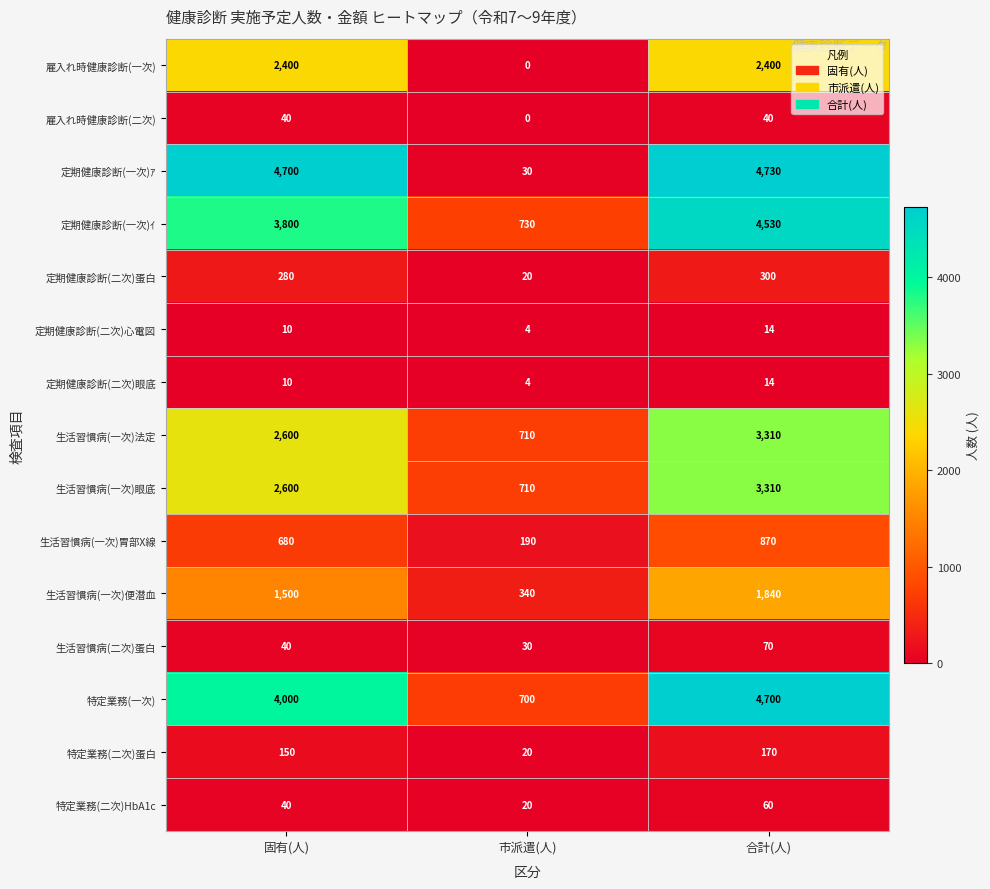

The value of 特定業務(二次)HbA1c at 市派遣(人) is 27. True or false?

False